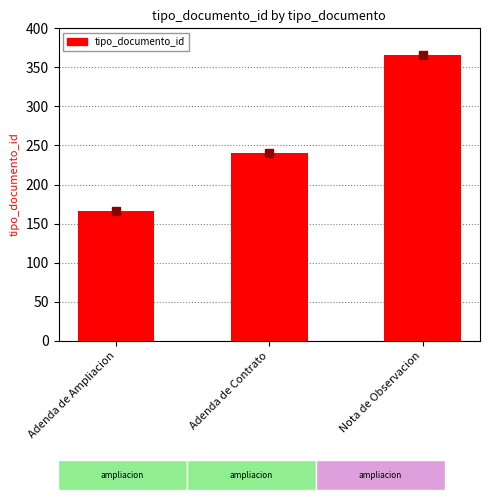

List the labels in order of value, smallest first.

Adenda de Ampliacion, Adenda de Contrato, Nota de Observacion